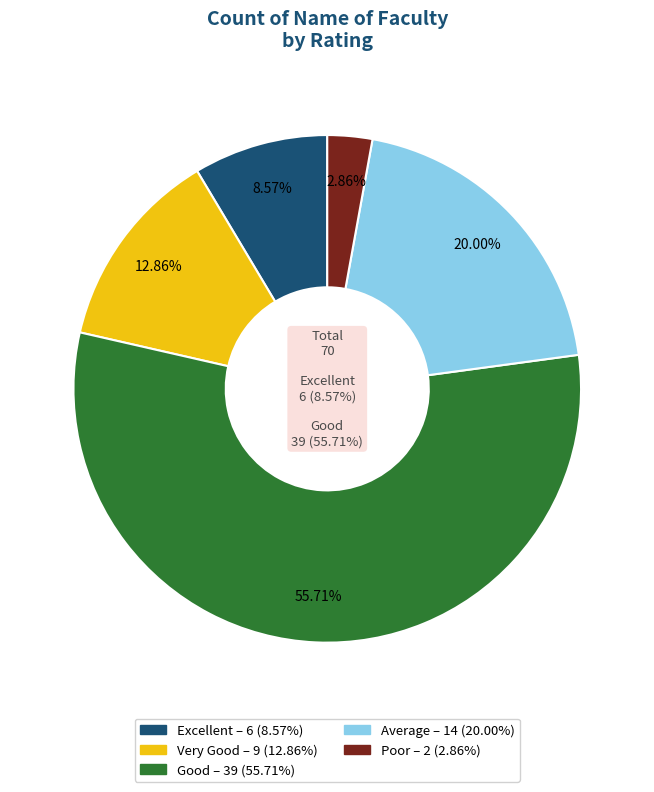

To the nearest percent, what is the average slice percentage?

20%